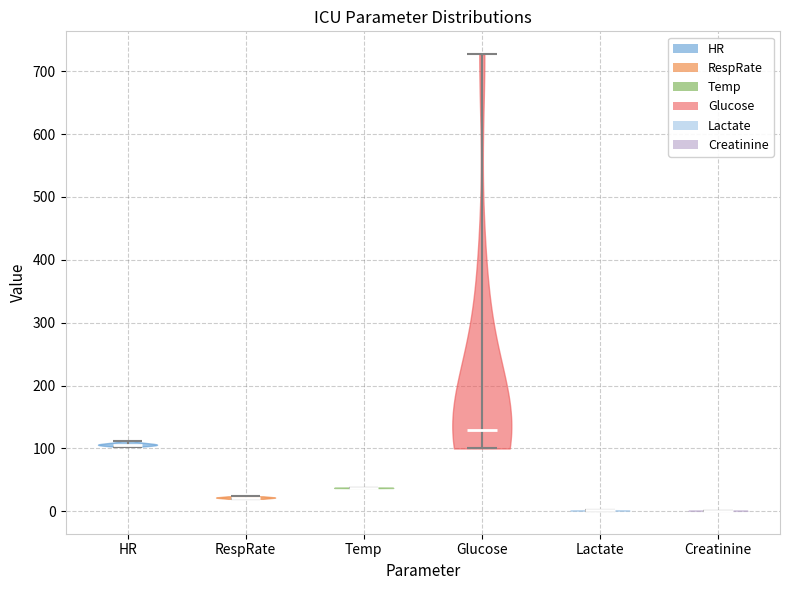

Reading left to right, read every violin against the y-axis: where its median line is, and the lowest and highest points it reaches. The values are not printed on the chart, so give them approximately, as read against the axis.

HR: median line 110, lowest point 100, highest point 110
RespRate: median line 20, lowest point 20, highest point 20
Temp: median line 40, lowest point 40, highest point 40
Glucose: median line 130, lowest point 100, highest point 730
Lactate: median line 0, lowest point 0, highest point 0
Creatinine: median line 0, lowest point 0, highest point 0